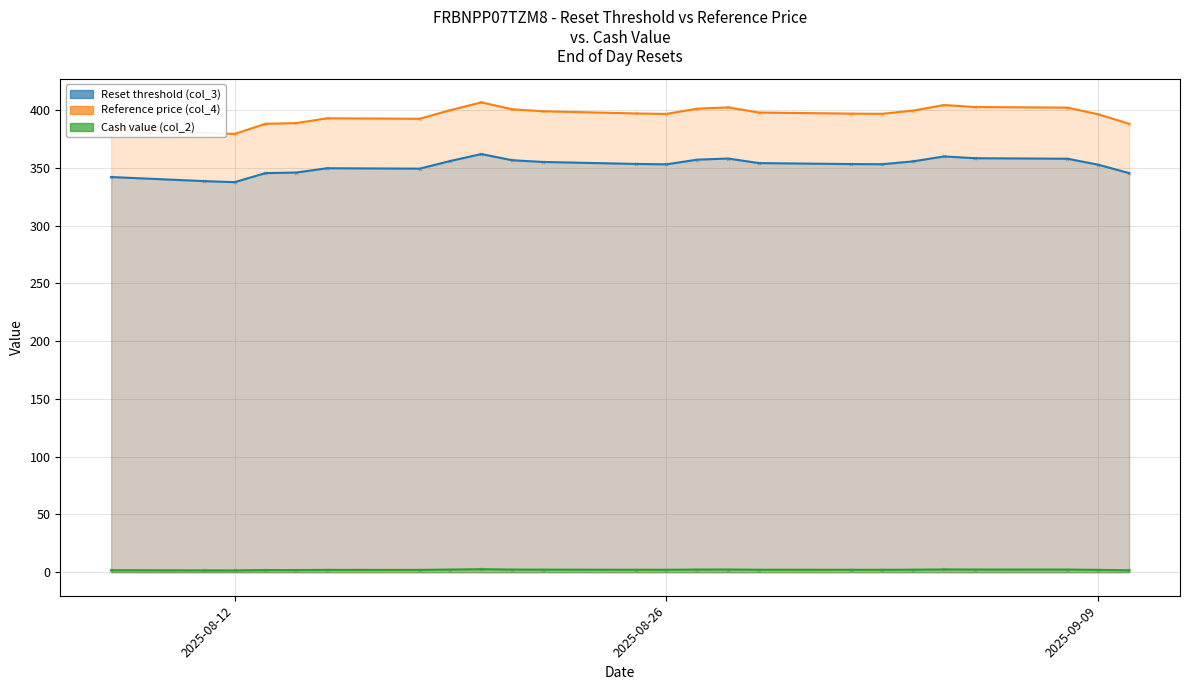

Which series contains the lowest Y value?

Cash value (col_2)